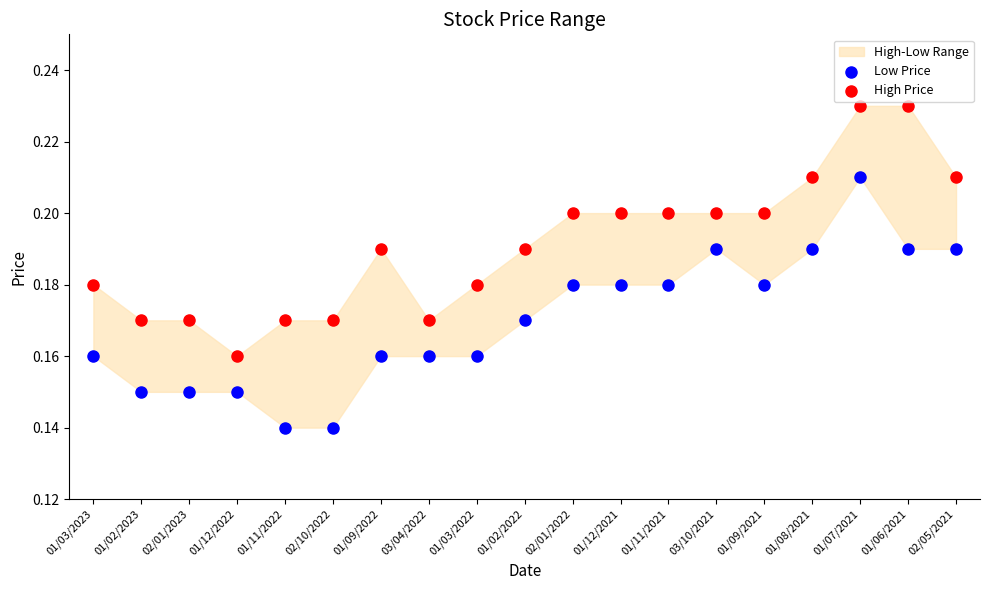

Which series reaches the maximum Y coordinate?

High Price